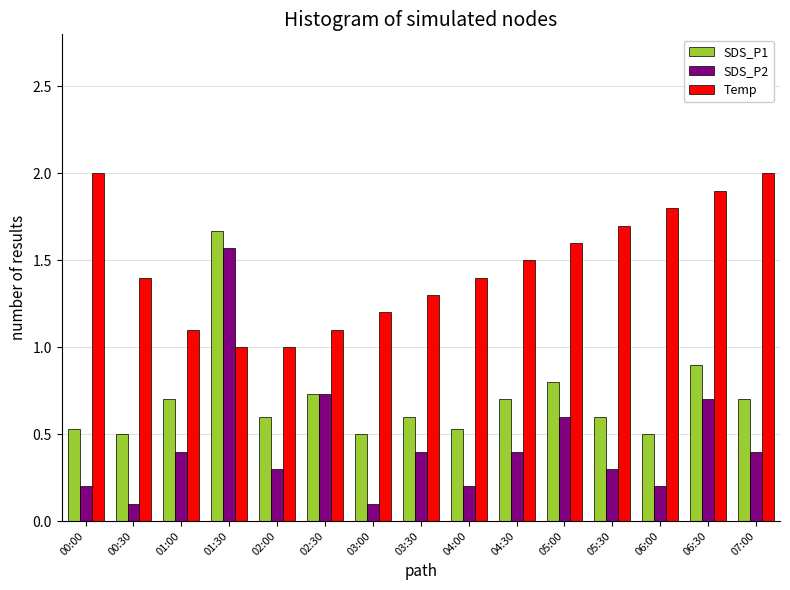

Are the bars horizontal?

No